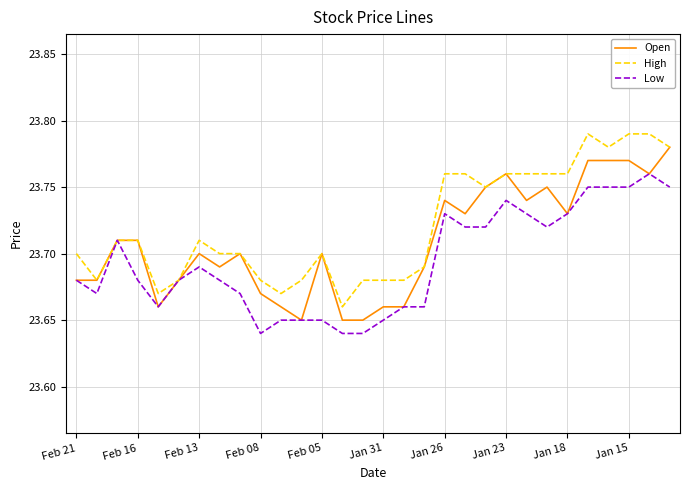

Rank the series by their average value, from highest to lowest.

High, Open, Low